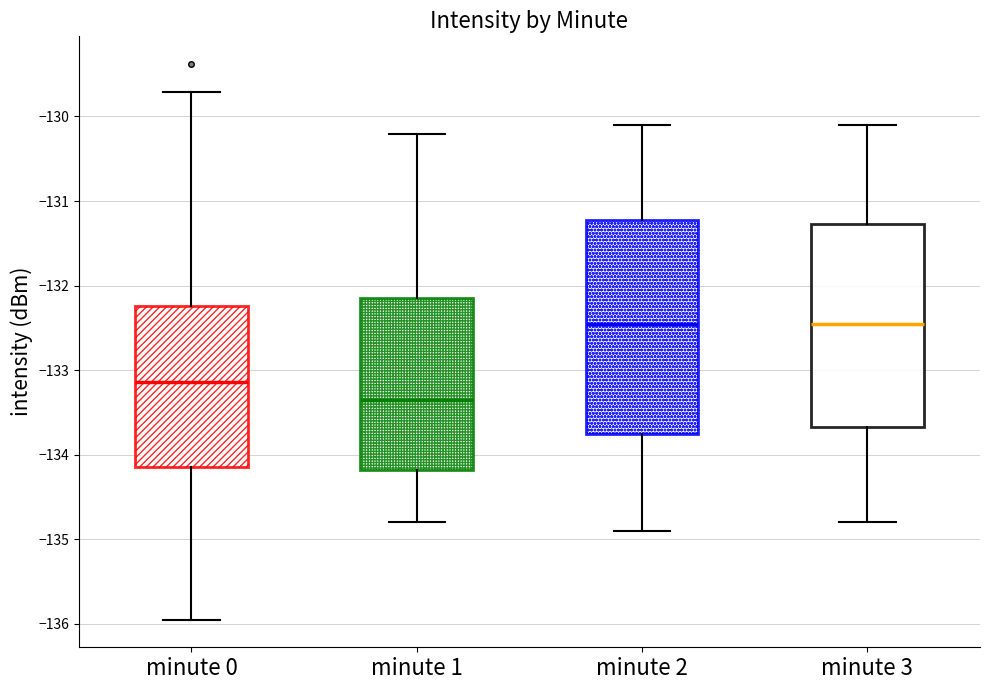

Which box's median line is the lowest?

minute 1